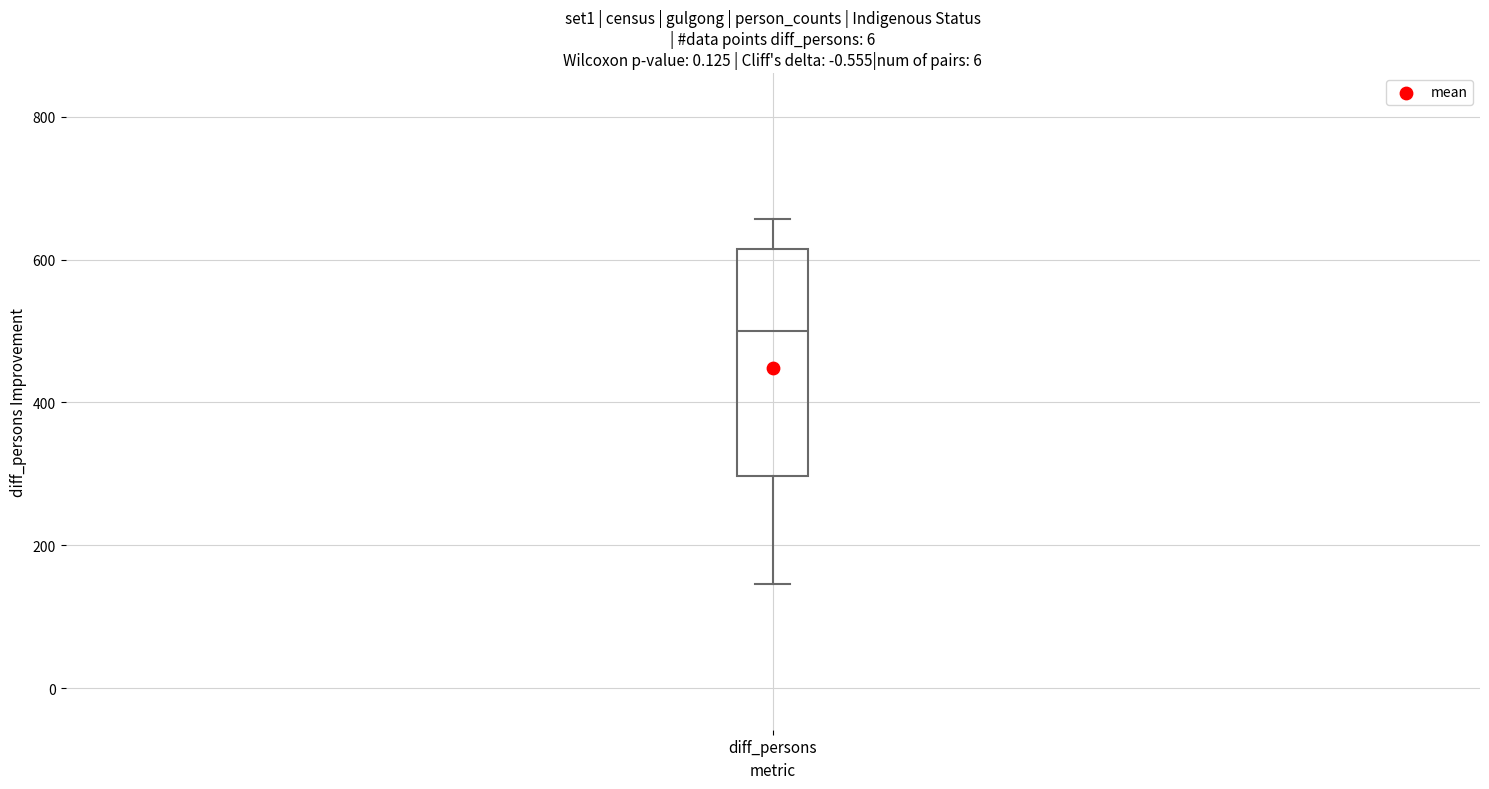

Where is the upper edge of the box for diff_persons on the y-axis? The values are not printed on the chart, so give them approximately, as read against the axis.

620